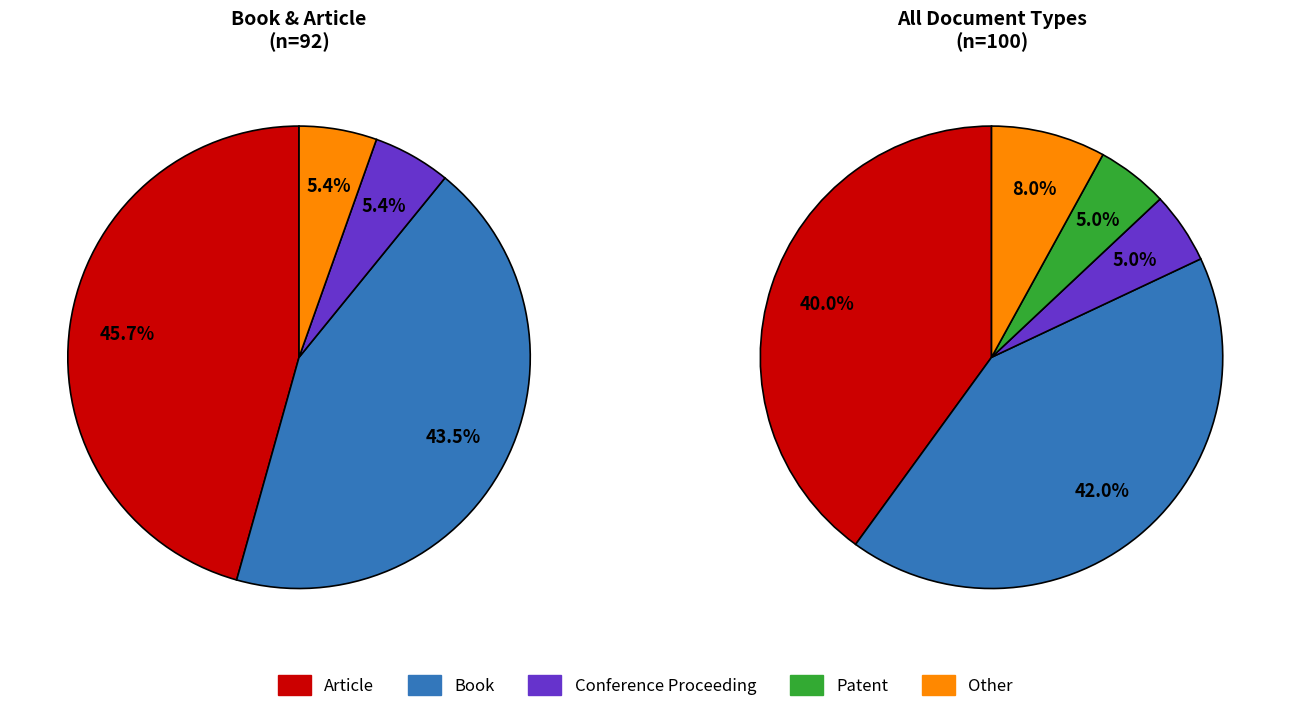

To the nearest percent, what is the difference between the largest and smallest slice percentages?

37%